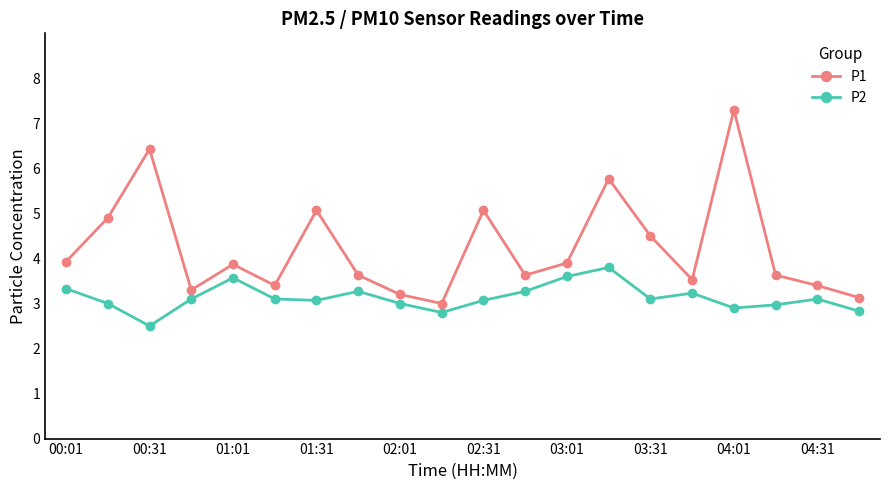

List the series in order of their peak value, highest first.

P1, P2